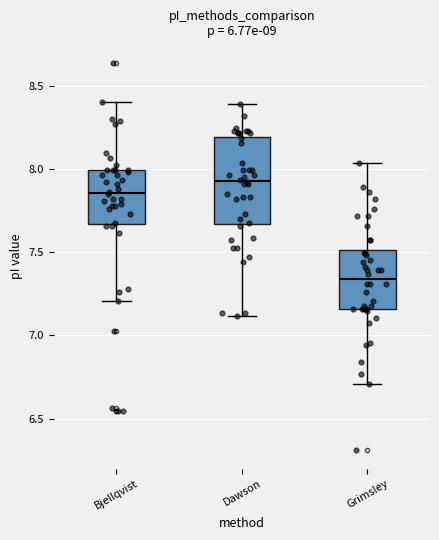

Which box has the highest median line?

Dawson